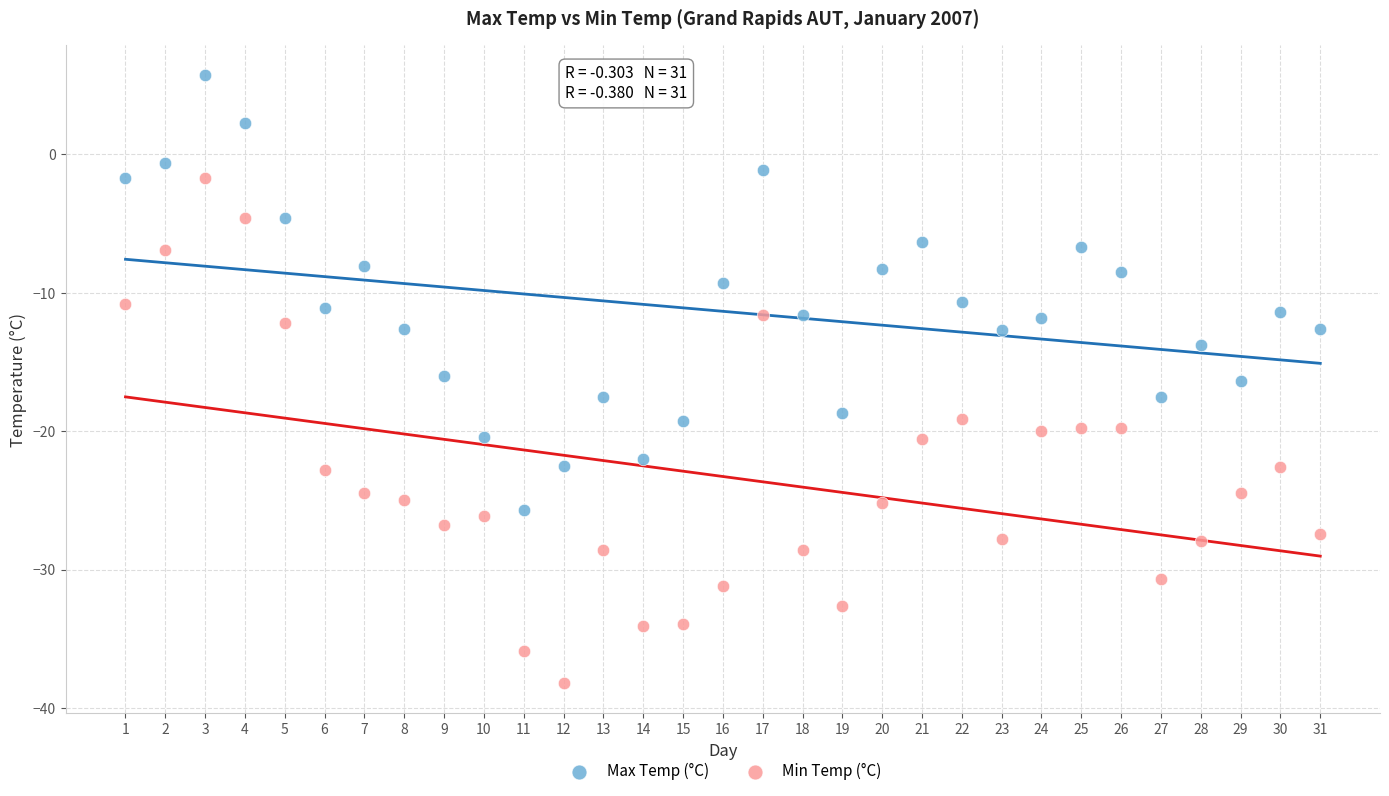

Which series reaches the minimum Y coordinate?

Min Temp (°C)